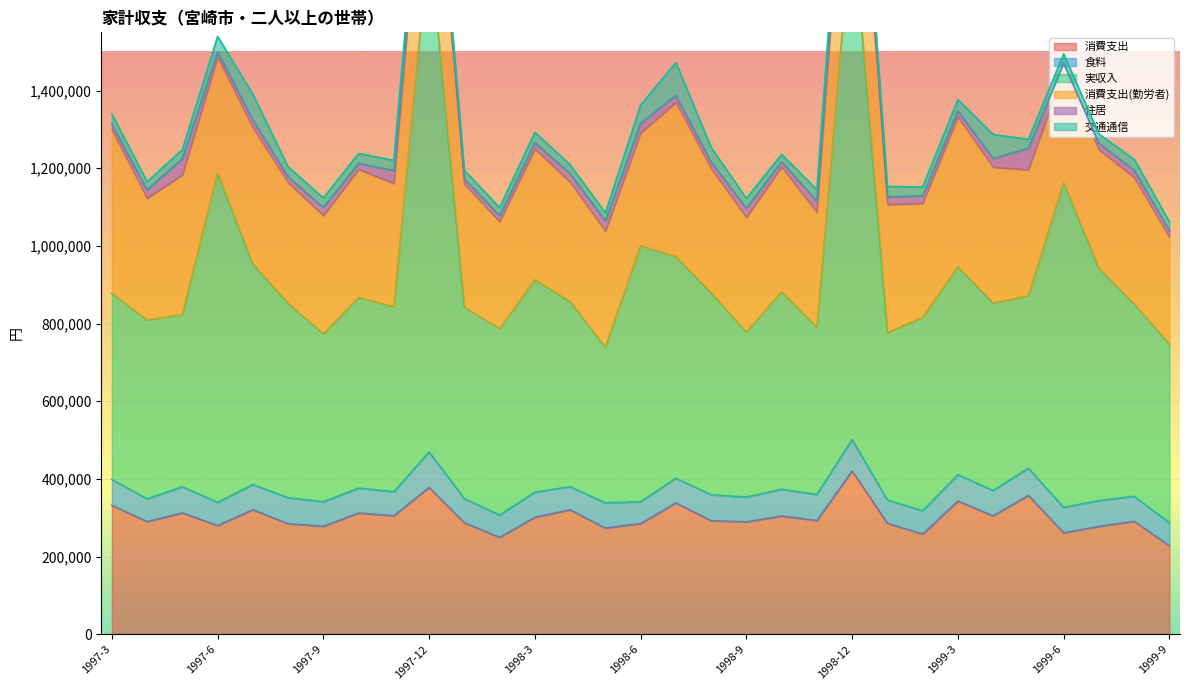

List the series in order of their peak value, highest first.

実収入, 消費支出(勤労者), 消費支出, 食料, 交通通信, 住居